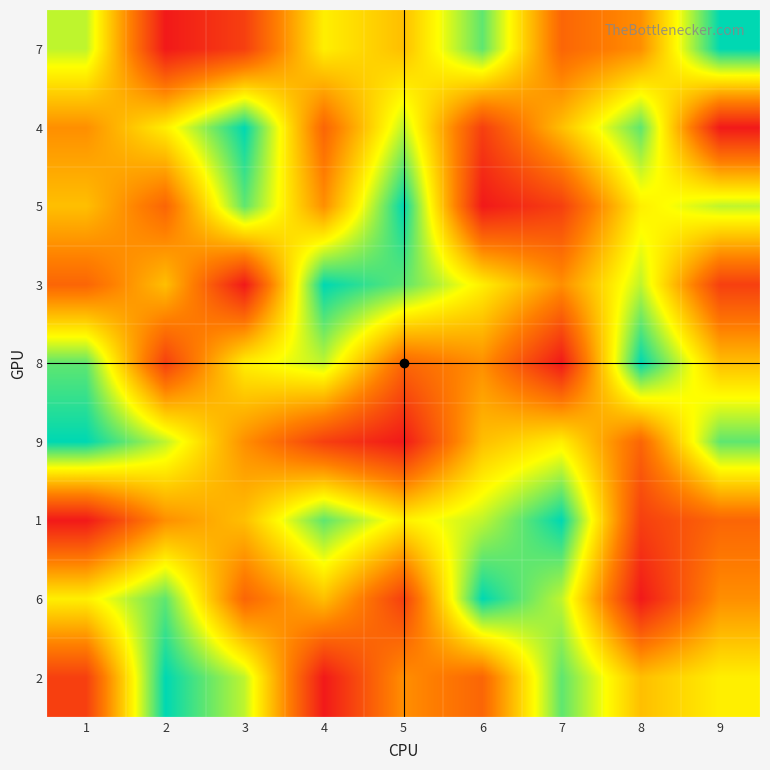

What is the total value across all series at 3?

45